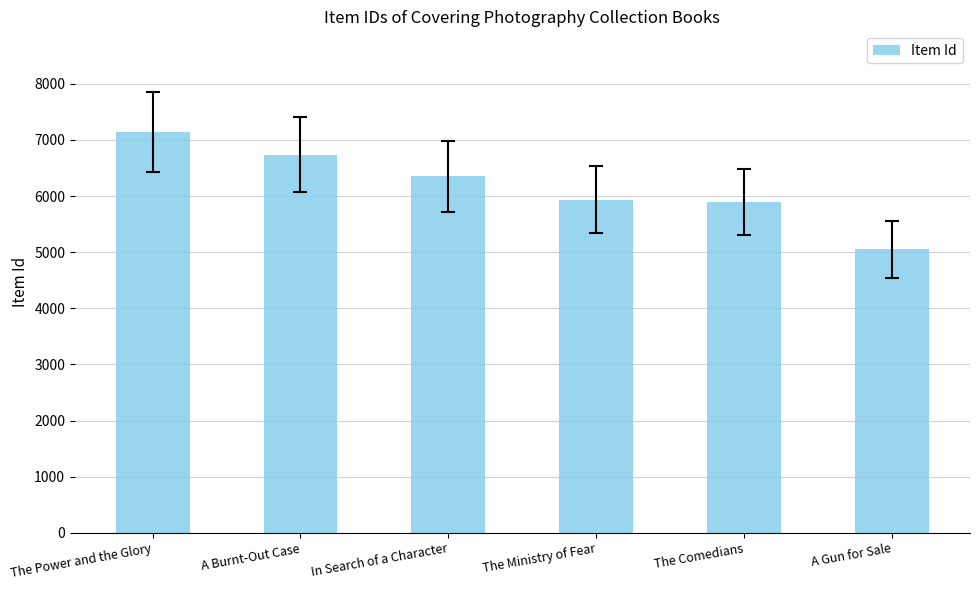

Which has a higher value, The Power and the Glory or The Ministry of Fear?

The Power and the Glory